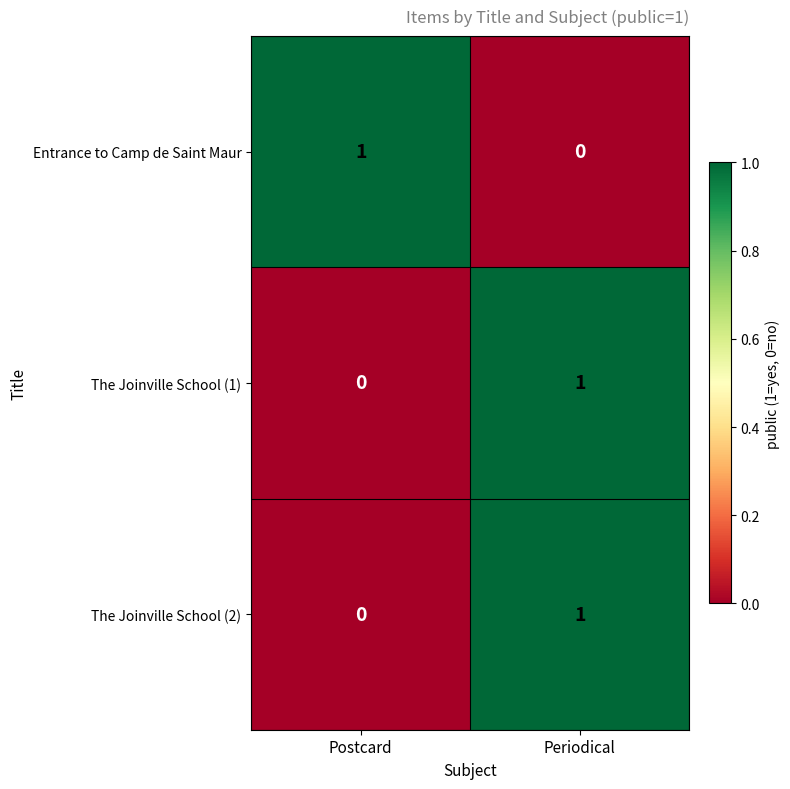

Rank the categories by Entrance to Camp de Saint Maur value from lowest to highest.

Periodical, Postcard